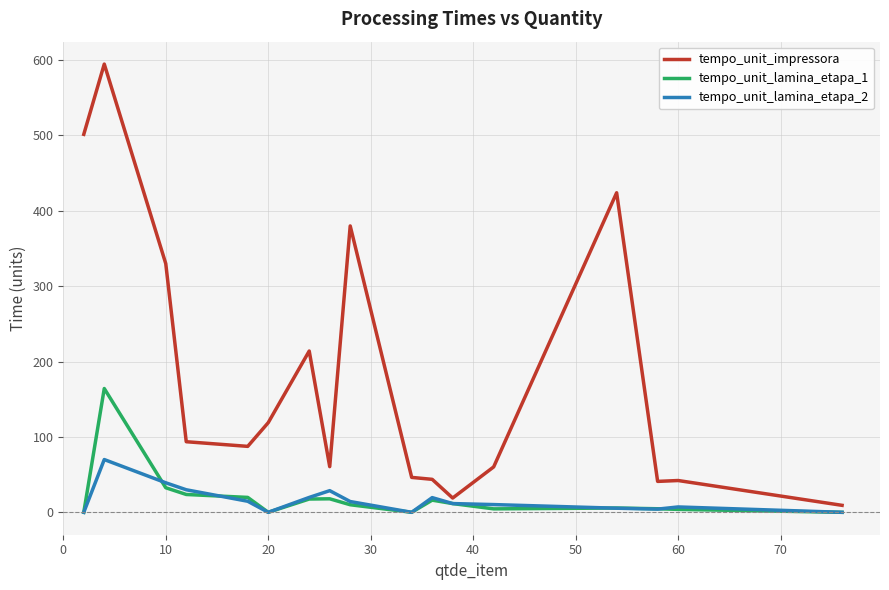

Which series has the largest total across all categories?

tempo_unit_impressora